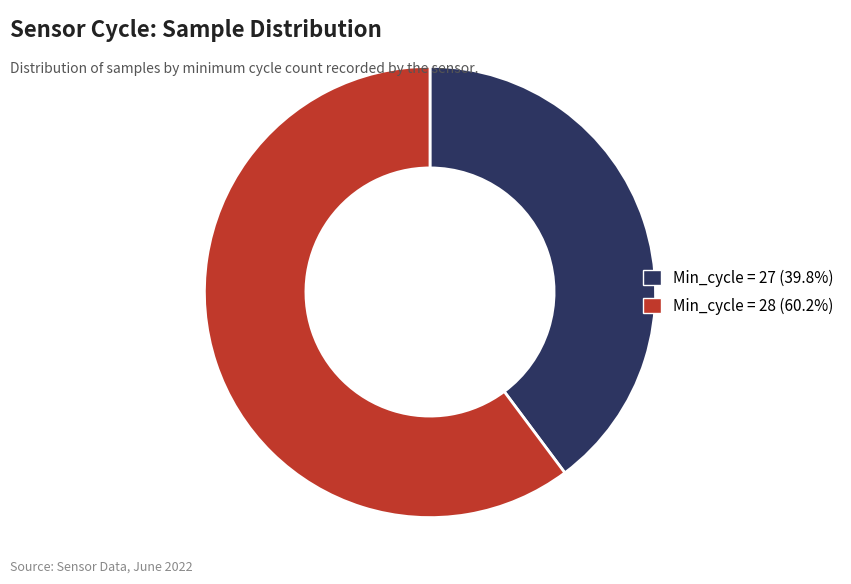

Is there a majority slice in this chart?

Yes